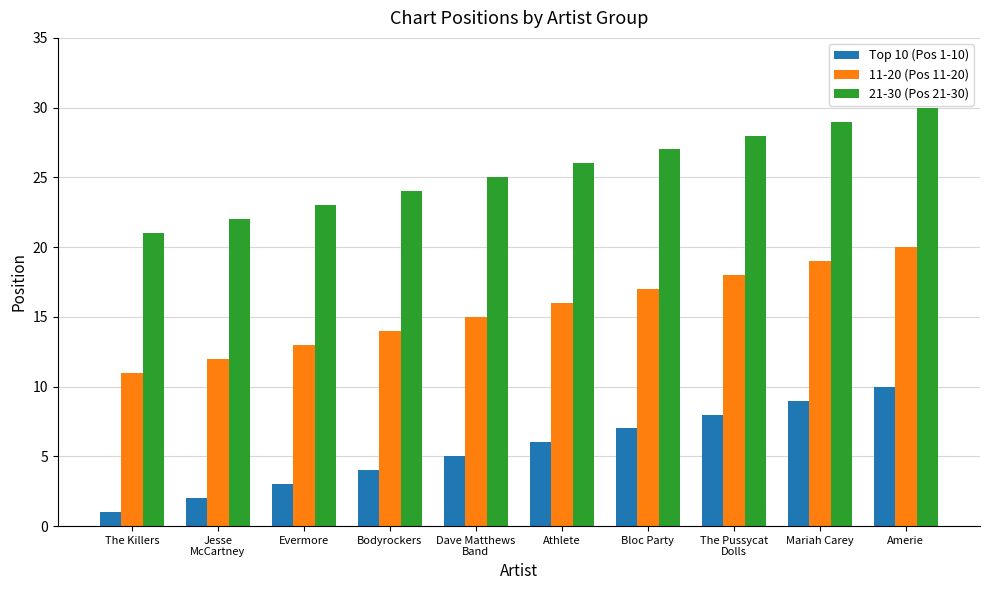

At which category is the sum across all series the highest?

Amerie